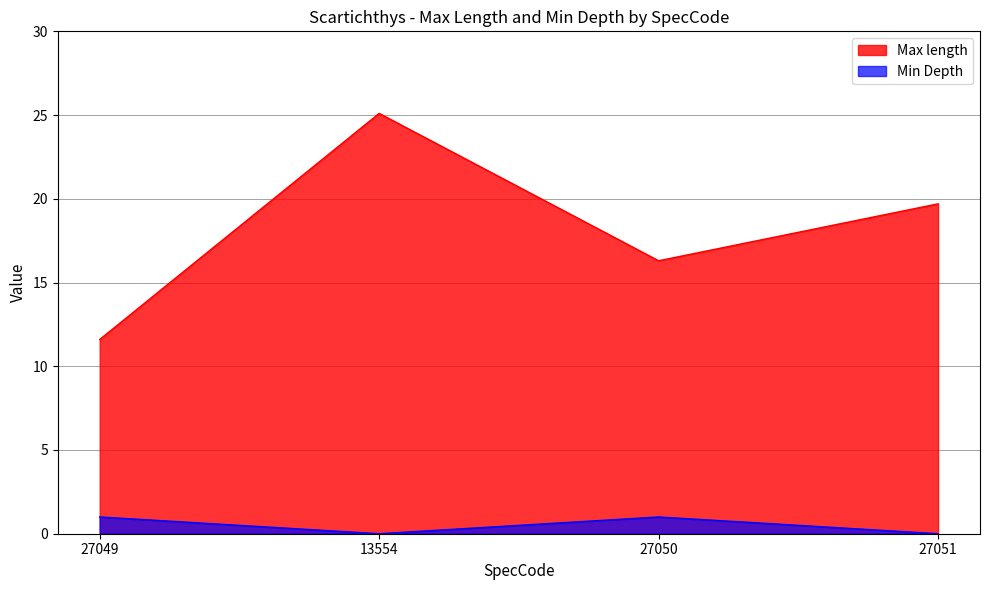

Rank the series at 27049 from highest to lowest value.

Max length, Min Depth